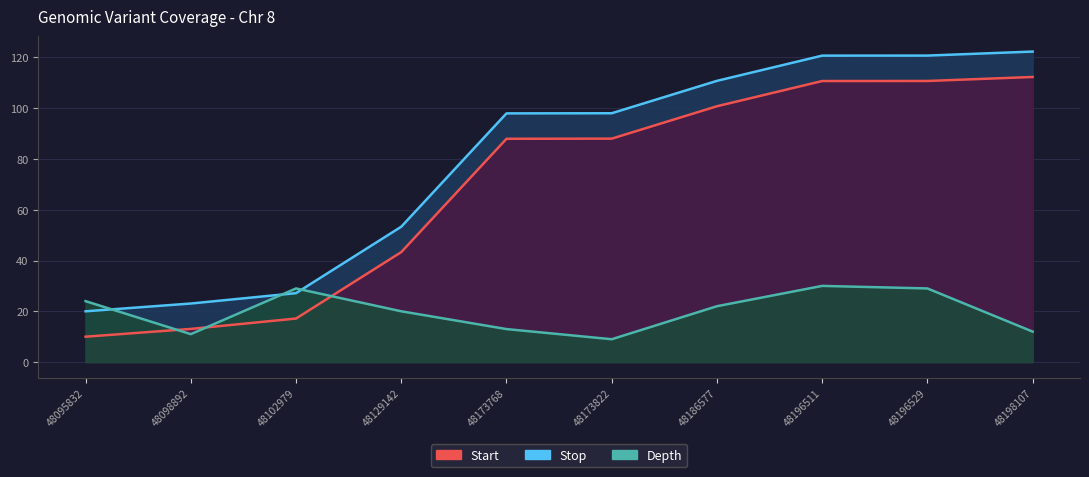

After their last crossing, which series has the higher values: Depth or Stop?

Stop